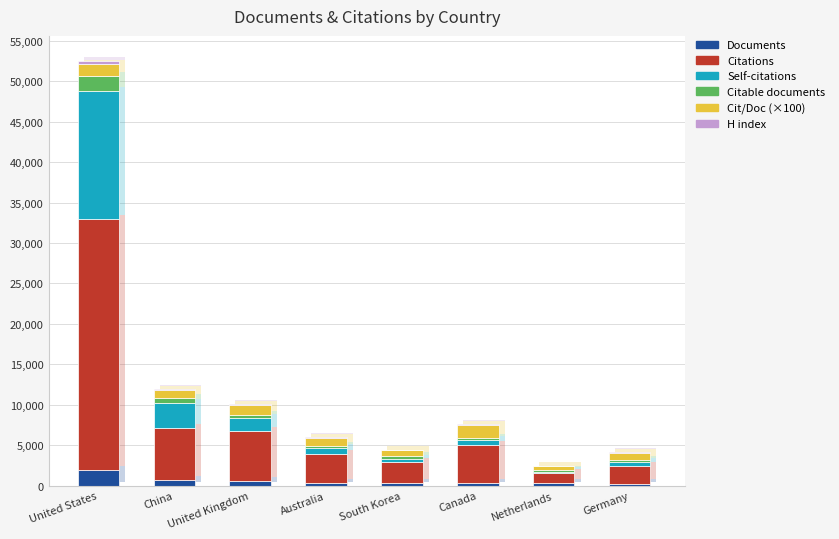

What position from the left is Canada?

6